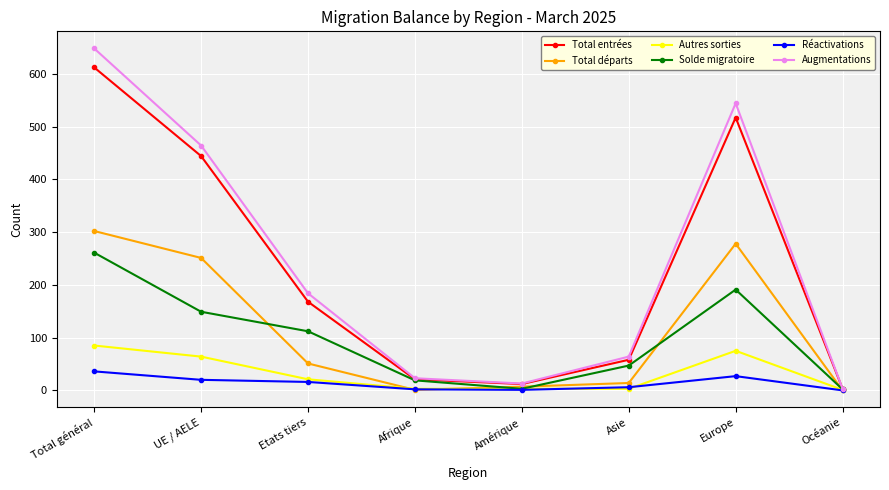

What is the label of the 5th point from the right?

Afrique